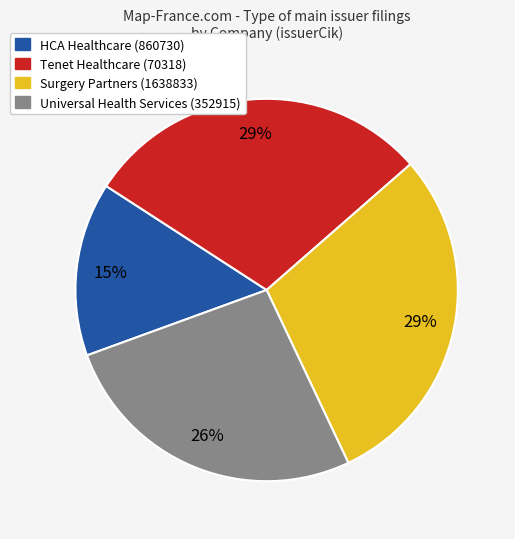

Count the number of slices in the pie.

4